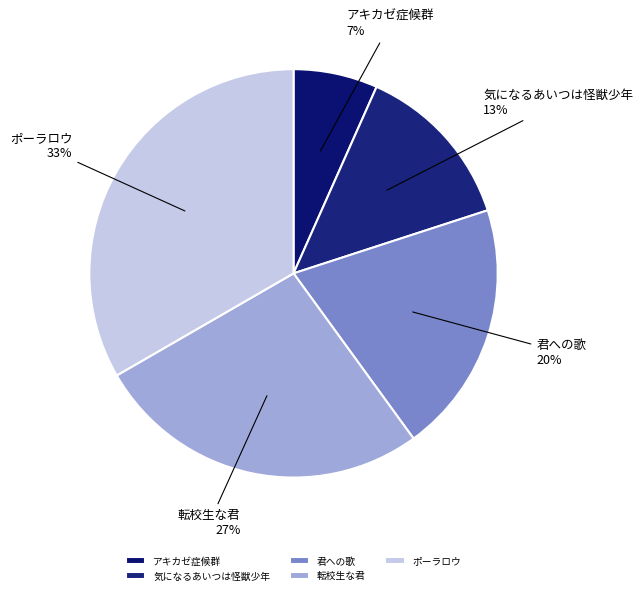

Is the sum of 君への歌 and 転校生な君 greater than half?

No